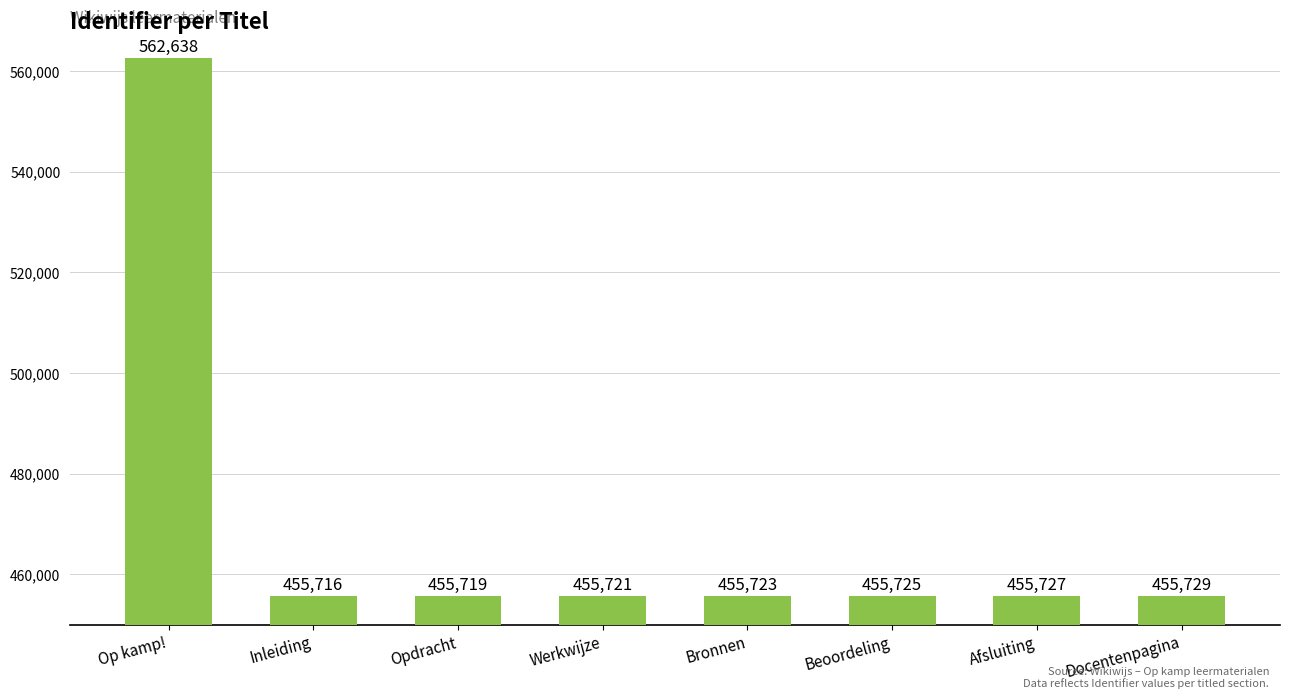

What is the maximum value shown in the chart?

562638